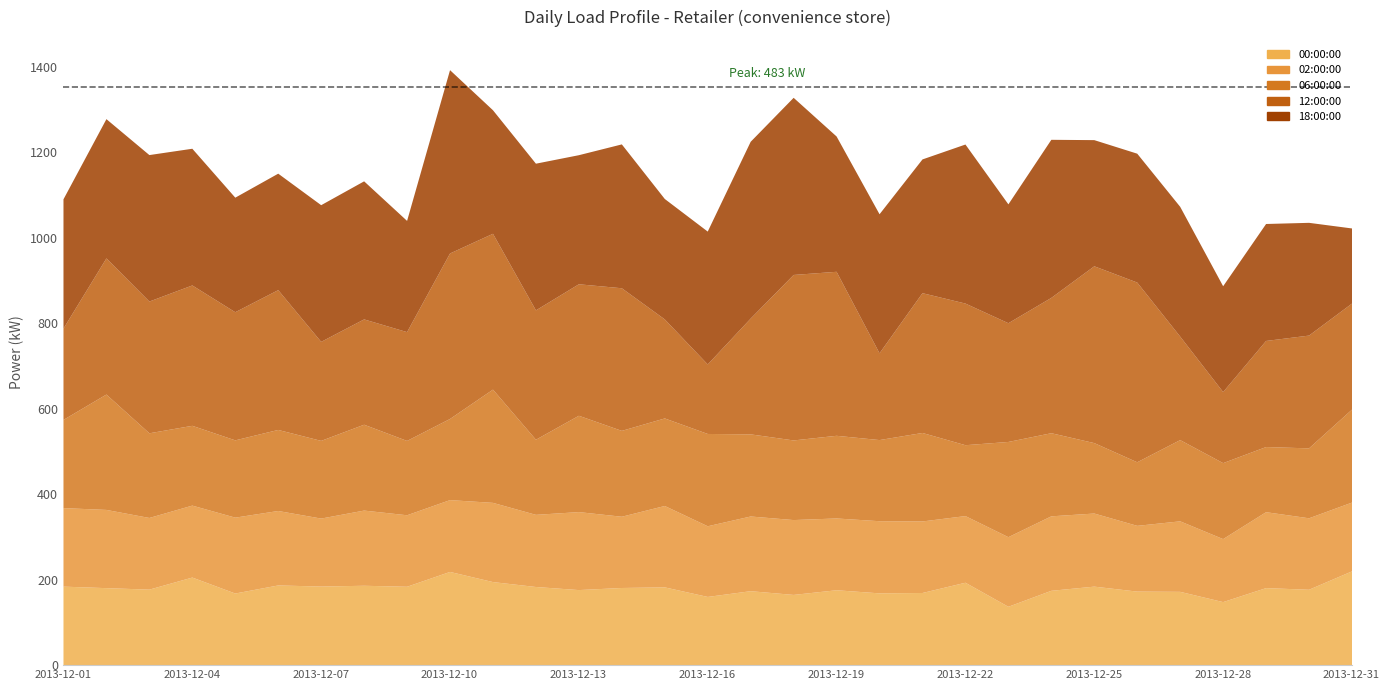

Does the chart display data point markers on the line(s)?

No